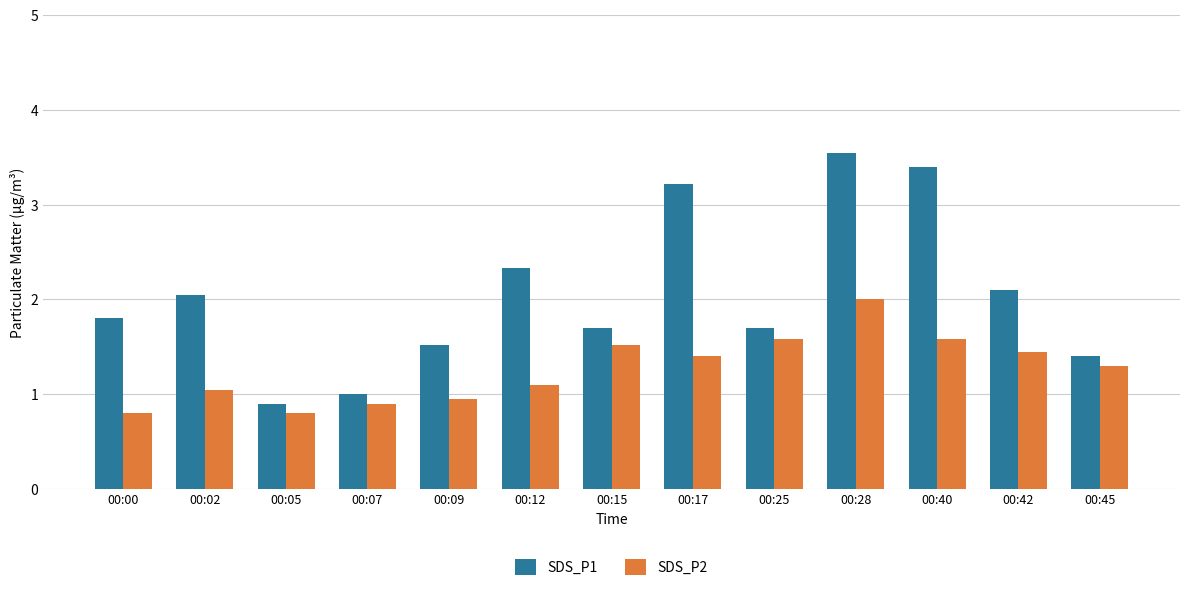

Count the number of categories in the chart.

13